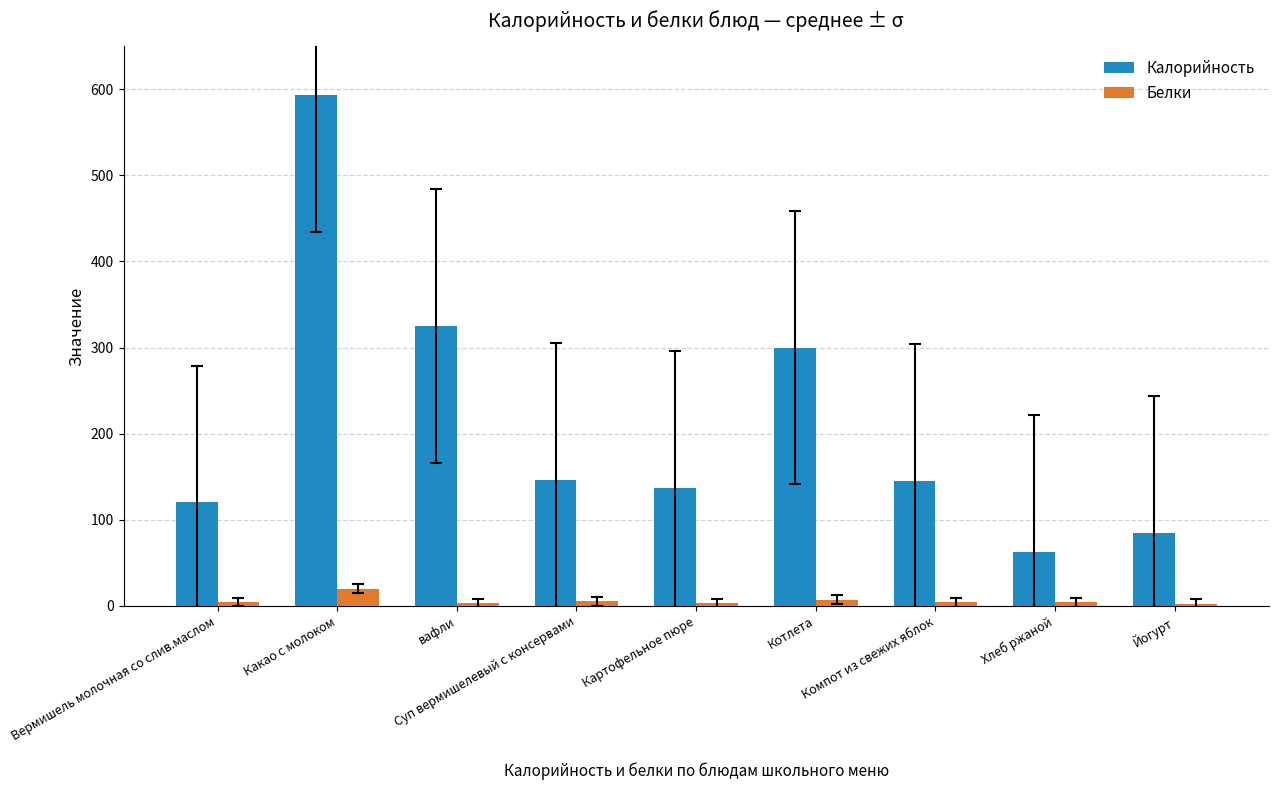

List the series in order of their overall mean, lowest first.

Белки, Калорийность